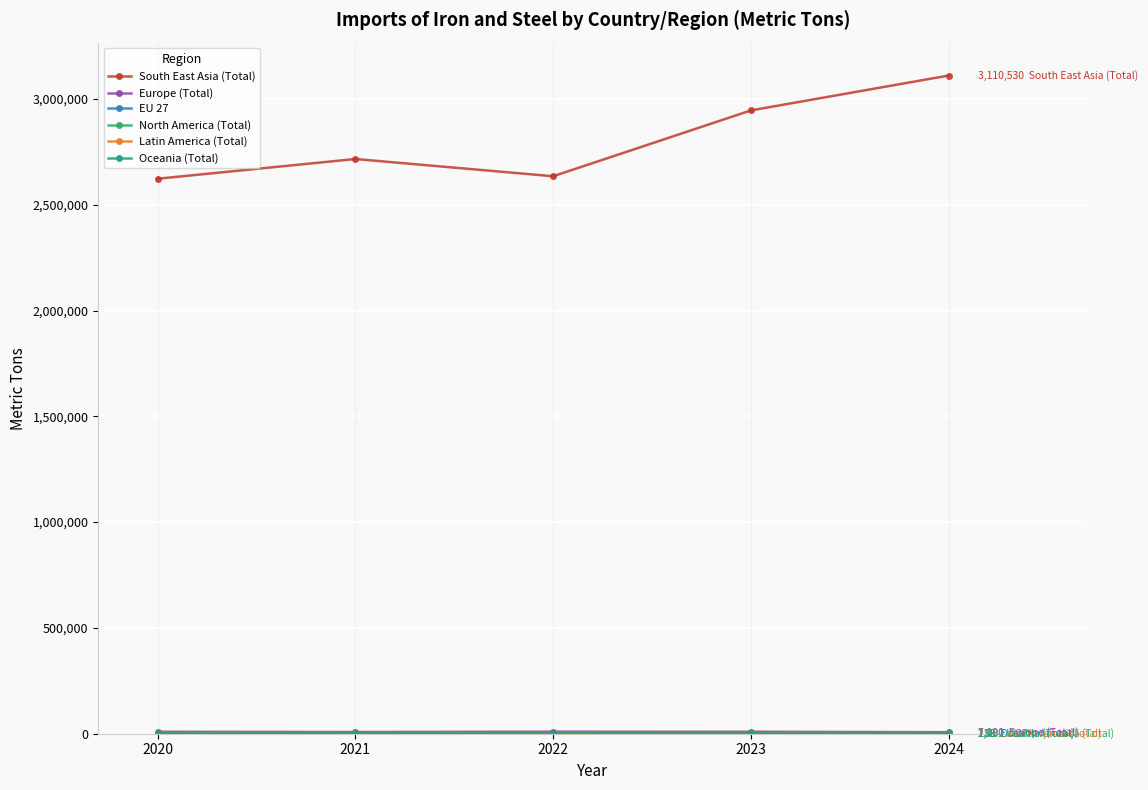

At how many categories does at least one series exceed 1839531?

5